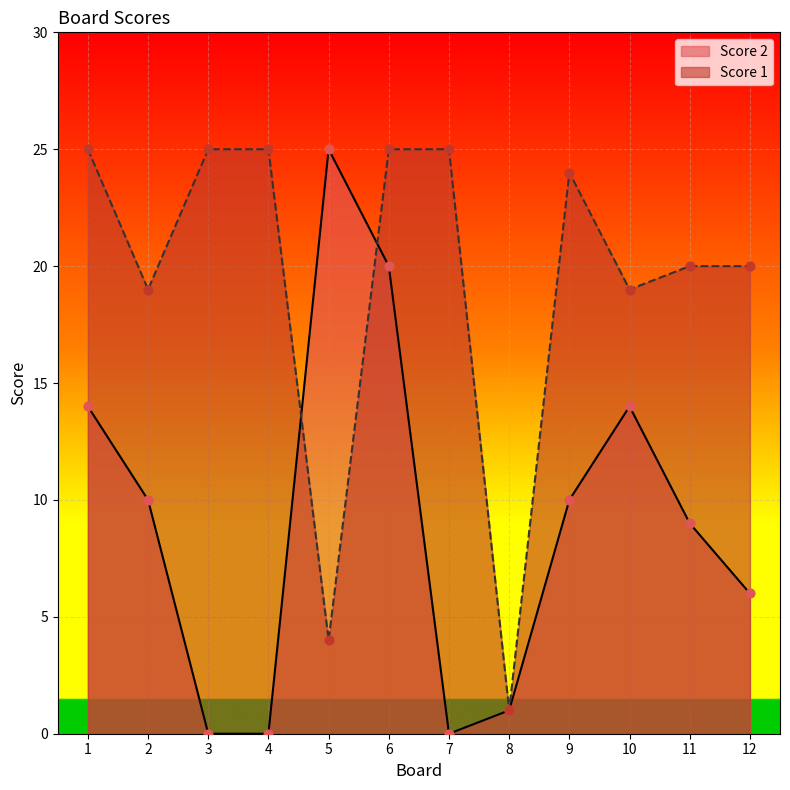

Which series reaches the maximum Y coordinate?

Score 2